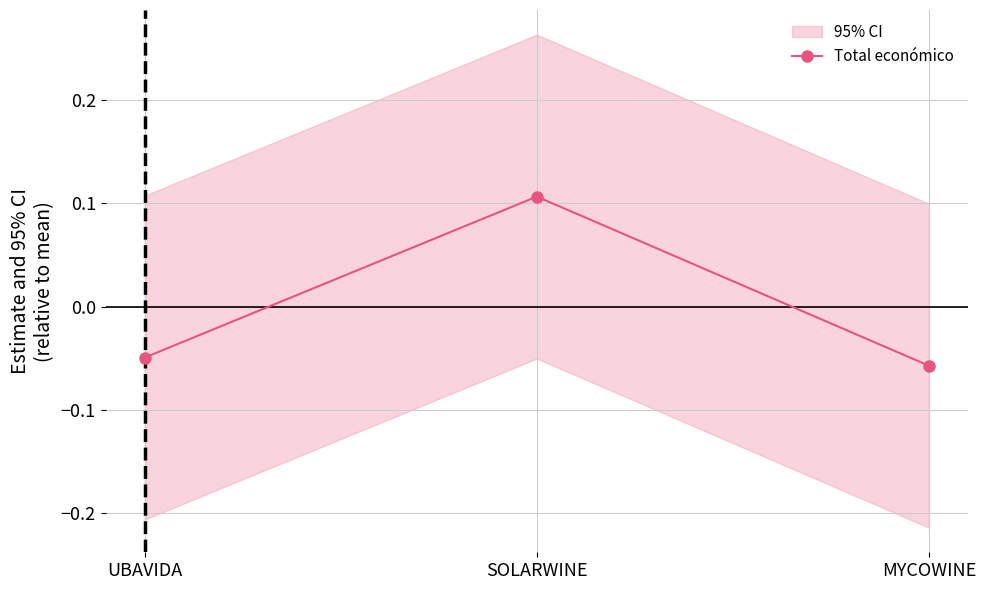

How many lines are shown in the chart?

1